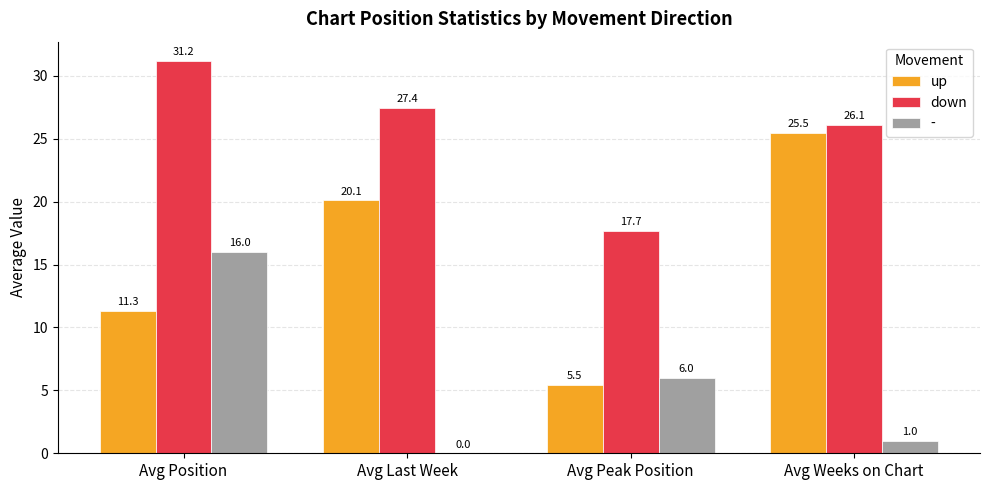

What is the sum of the - values at Avg Position and Avg Weeks on Chart?

17.0